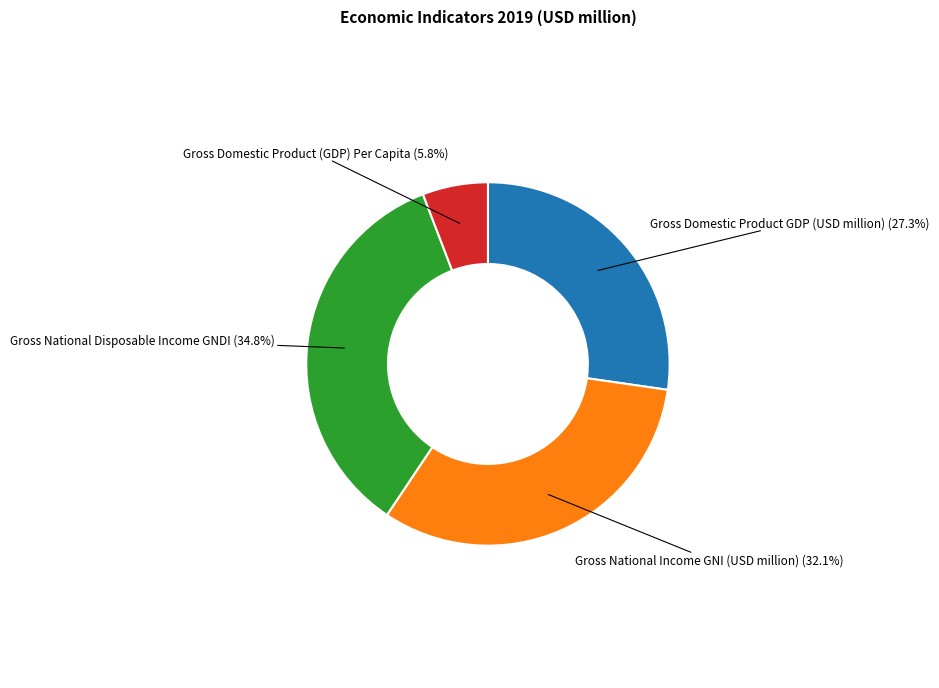

Is there a majority slice in this chart?

No